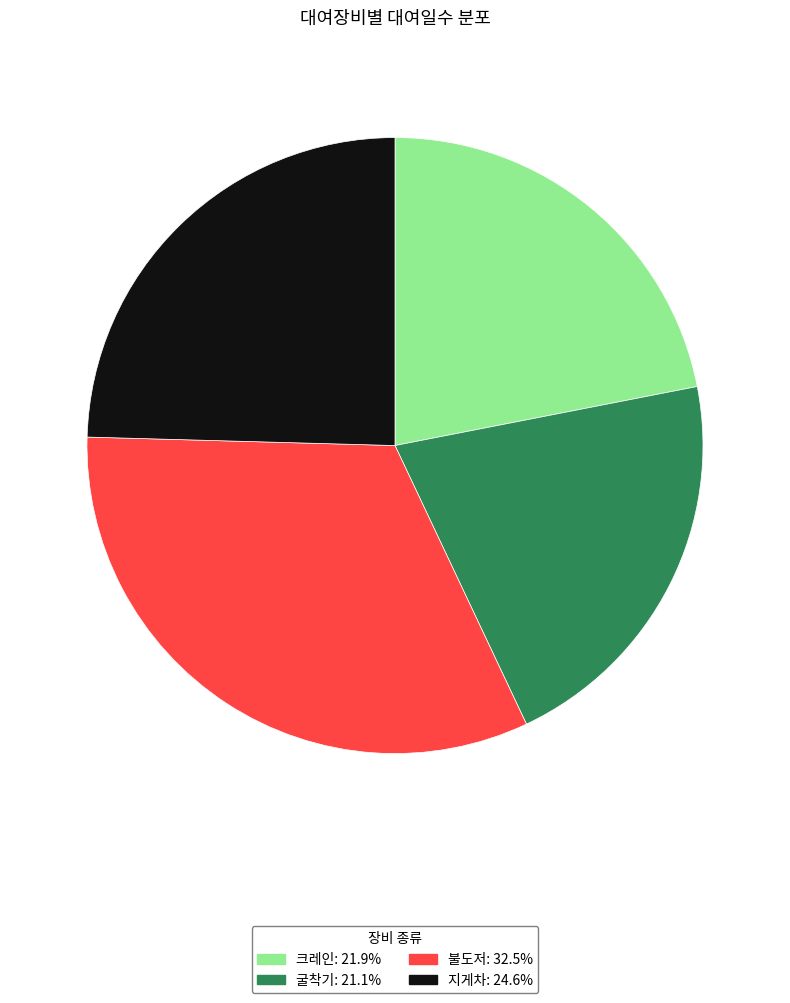

Approximately how many times larger is the value at 지게차: 24.6% compared to 불도저: 32.5%?

0.8